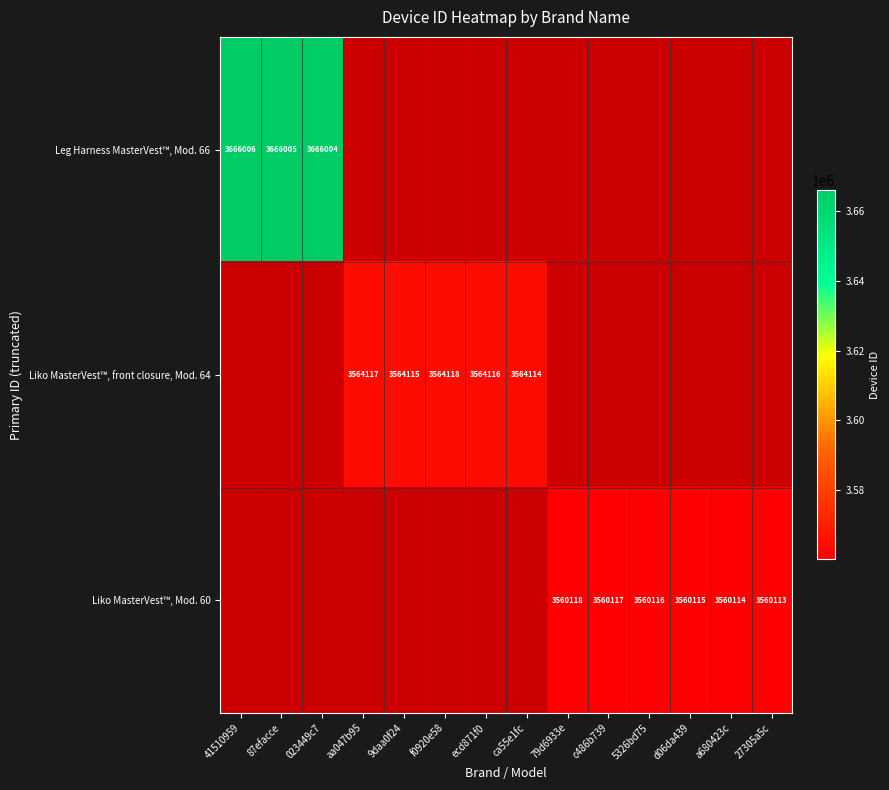

Is it true that Liko MasterVest™, front closure, Mod. 64 equals 3564116 at ecd871f0?

True